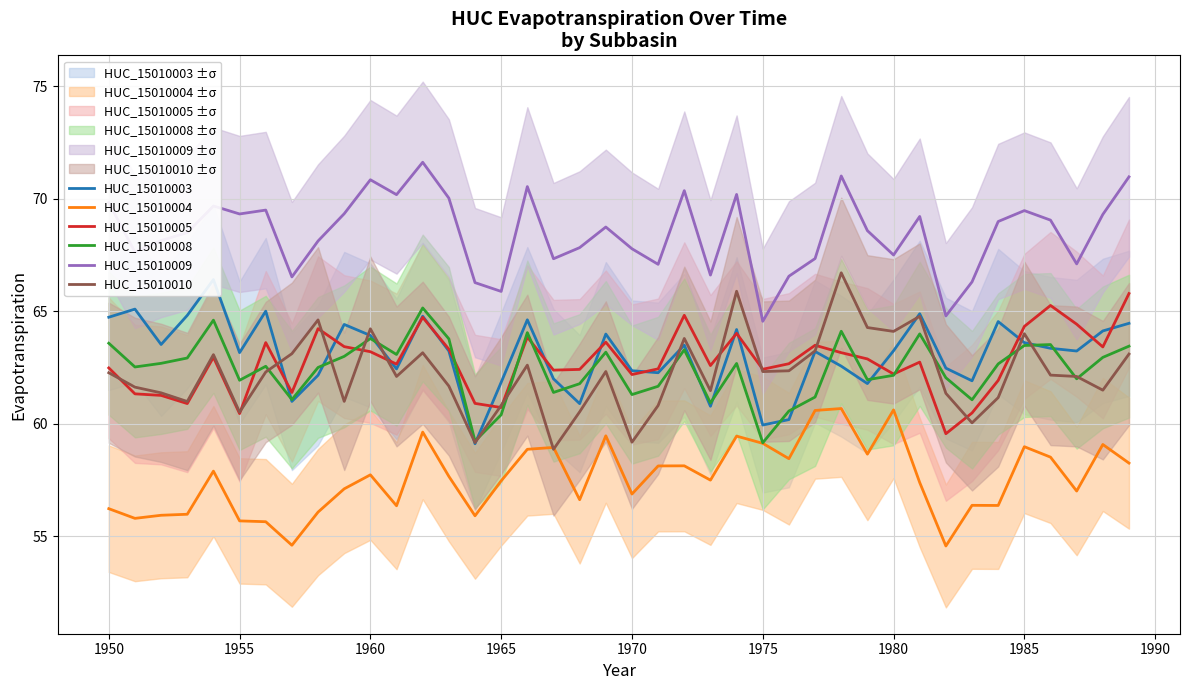

True or false: HUC_15010009 and HUC_15010008 intersect in this chart.

False